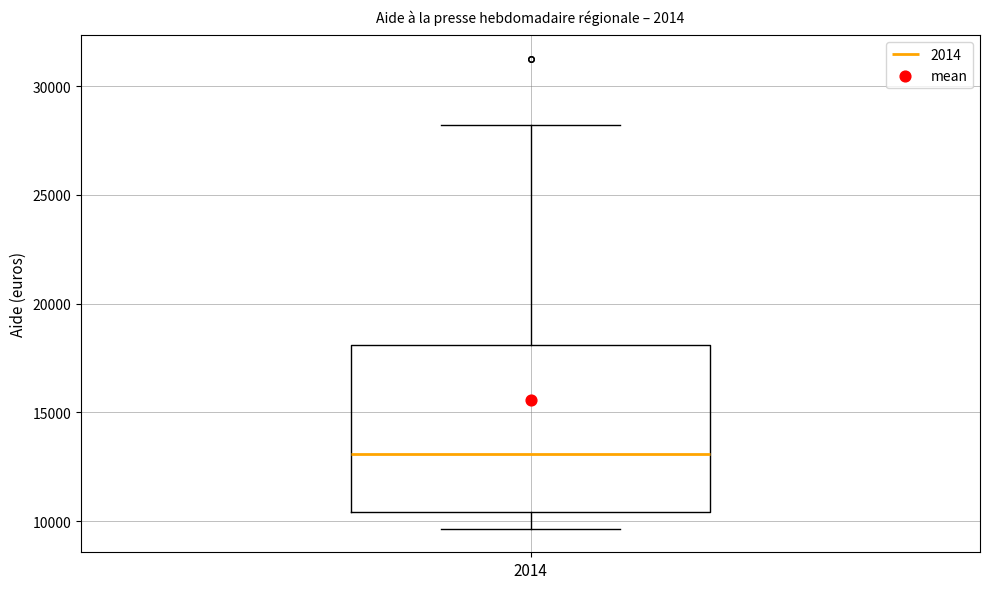

Read this box plot against the y-axis: the position of the median line, the range covered by the box, and the ends of both whiskers. The values are not printed on the chart, so give them approximately, as read against the axis.

median 13000, box 10500 to 18000, whiskers 9500 to 28000